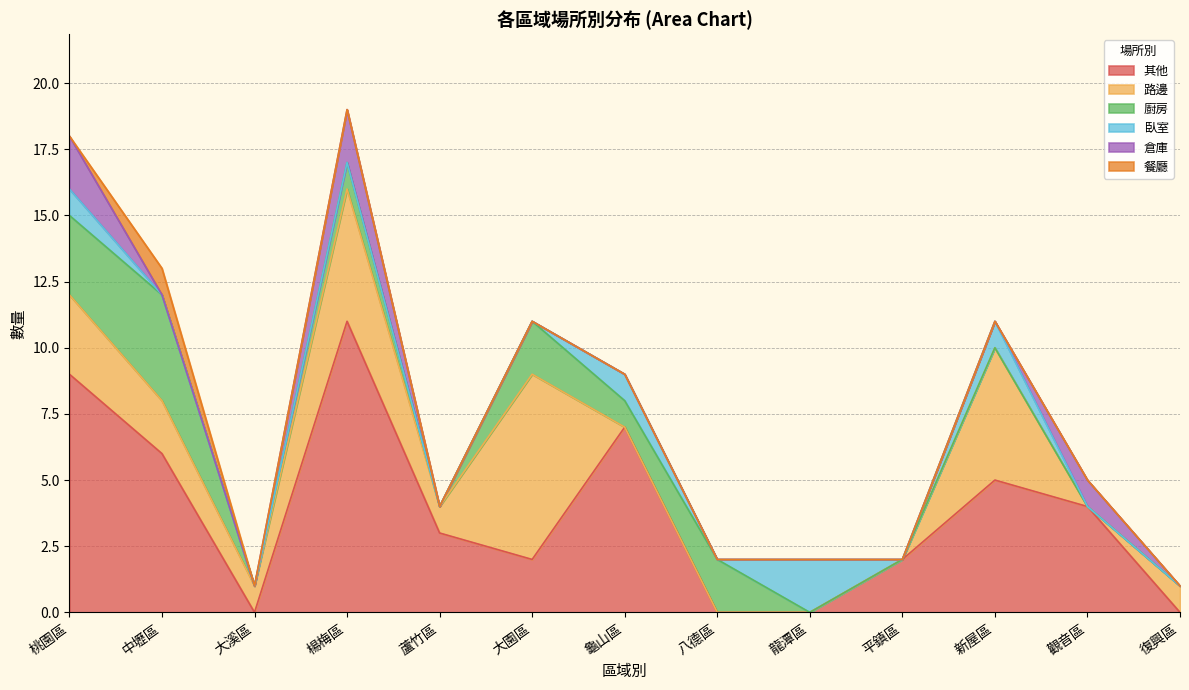

Which label corresponds to the largest value in the chart?

楊梅區